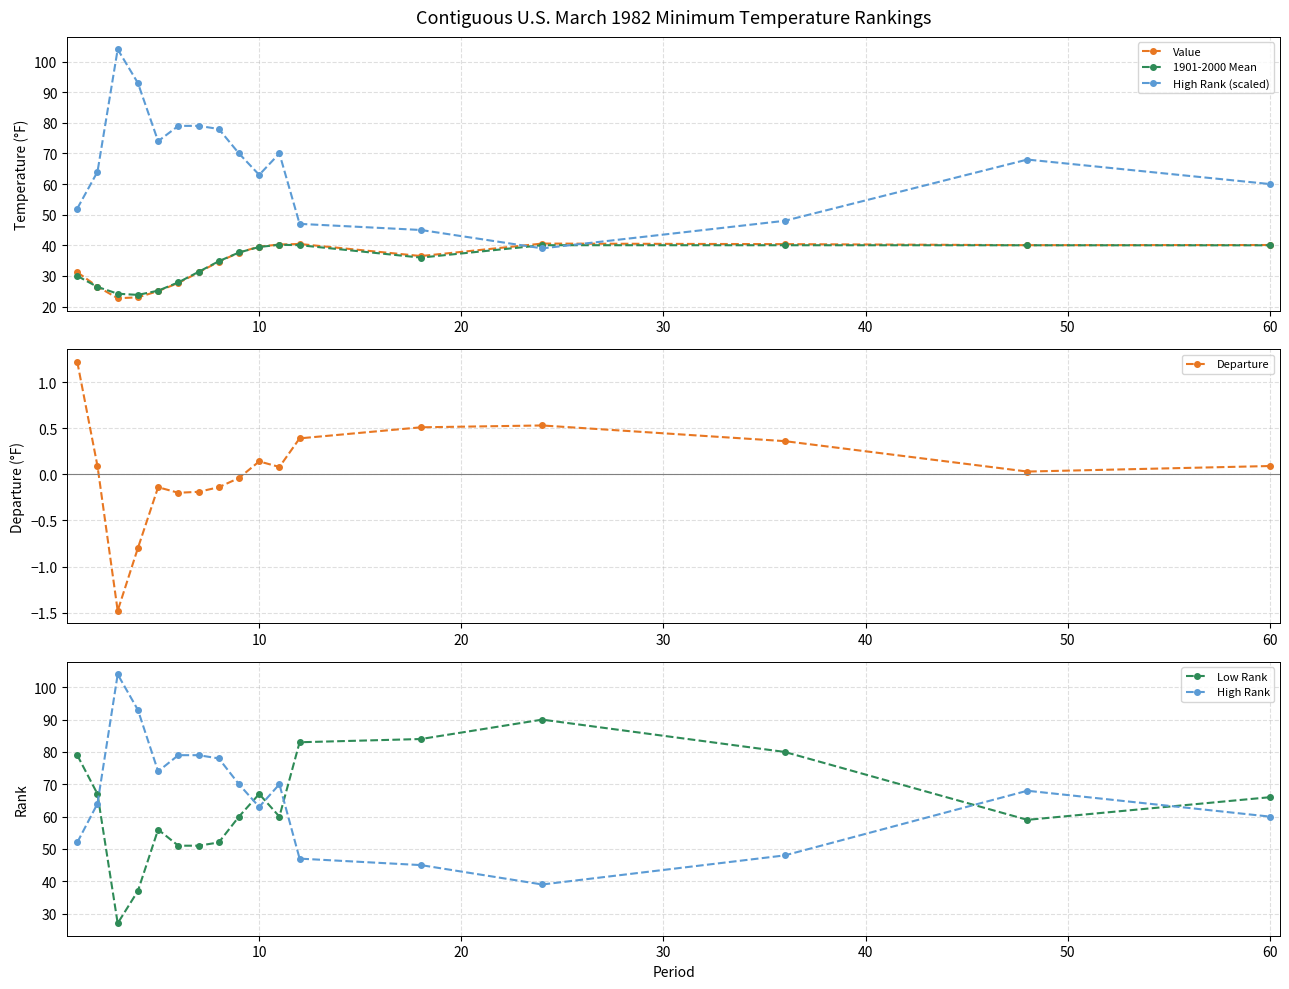

True or false: Low Rank and High Rank intersect in this chart.

True